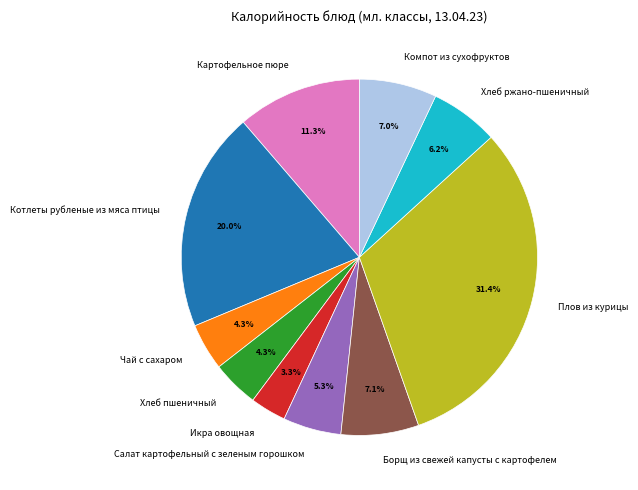

Which slice is the largest?

Плов из курицы